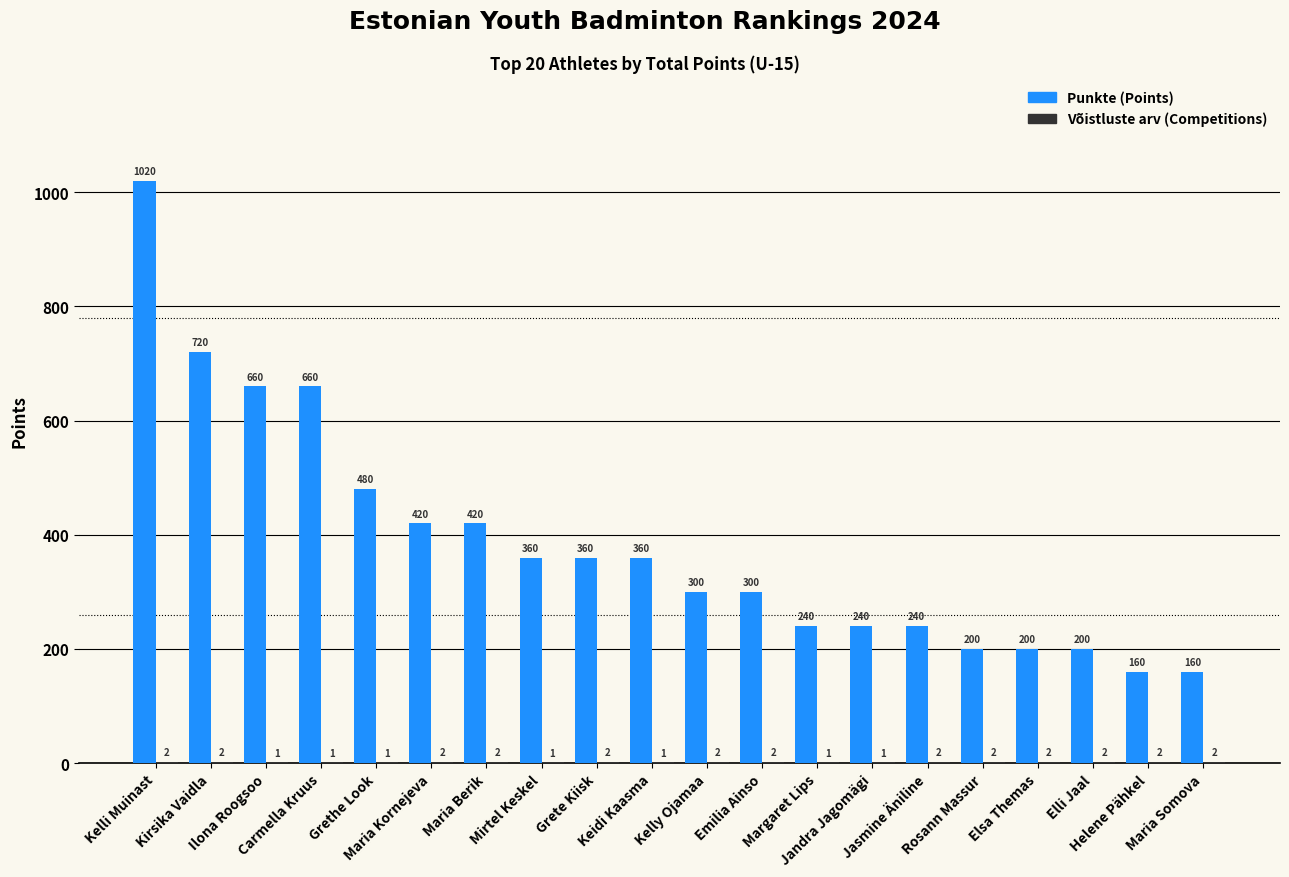

What is the maximum value shown in the chart?

1020